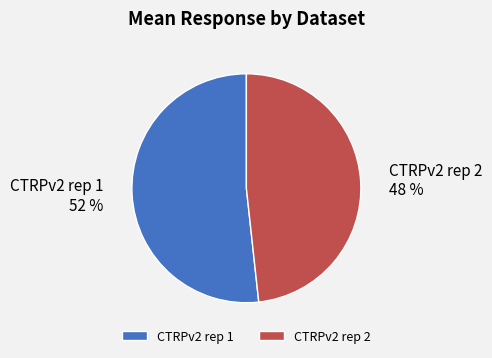

To the nearest percent, what is the combined percentage of CTRPv2 rep 1 and CTRPv2 rep 2?

100%